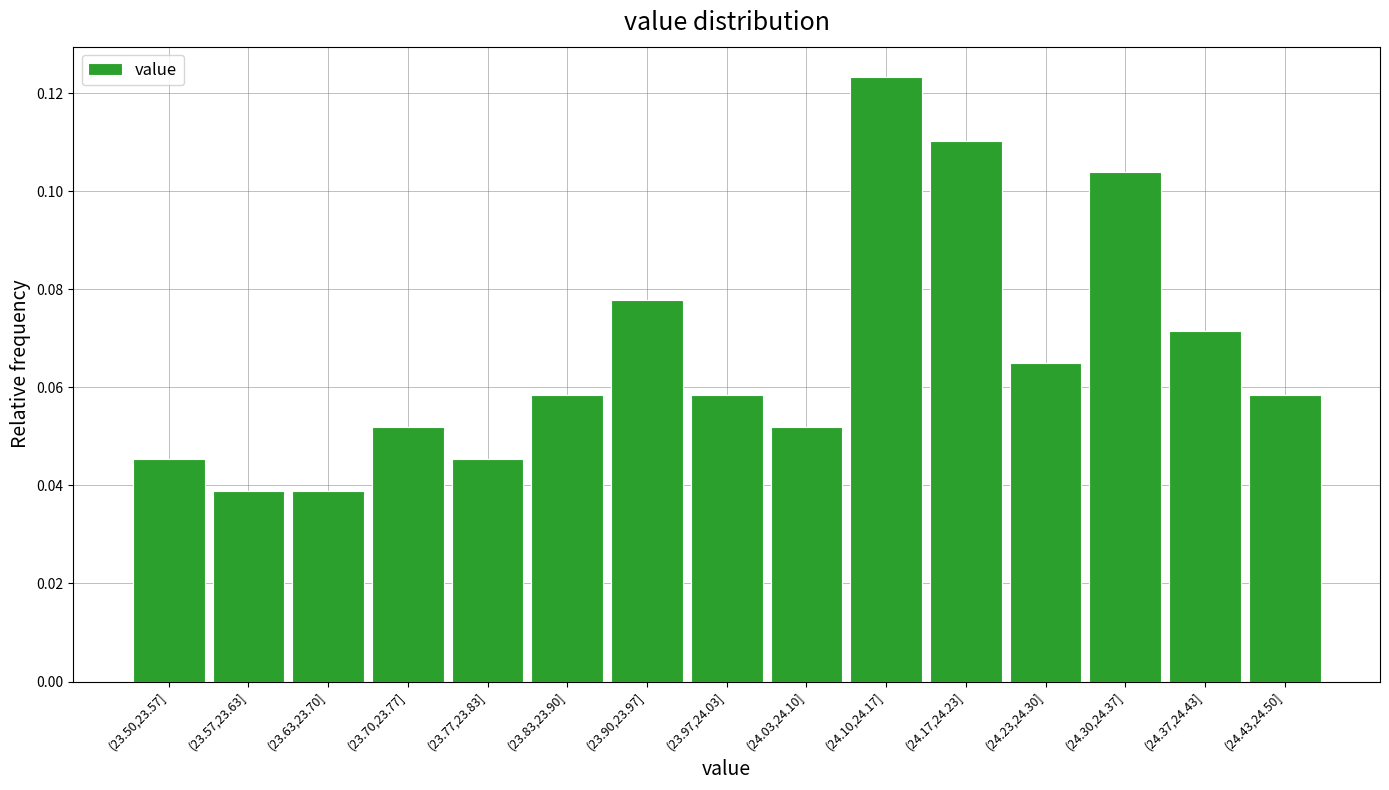

What is the label of the 13th bar from the left?

(24.30,24.37]